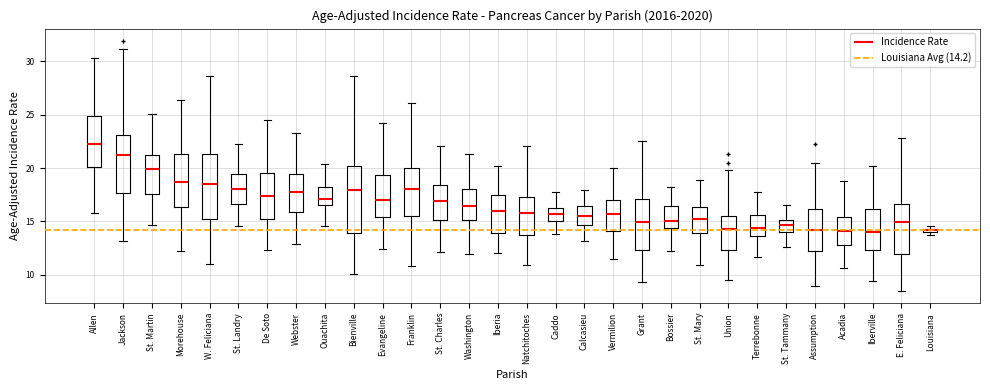

Where is the upper edge of the box for Bienville on the y-axis? The values are not printed on the chart, so give them approximately, as read against the axis.

20.0